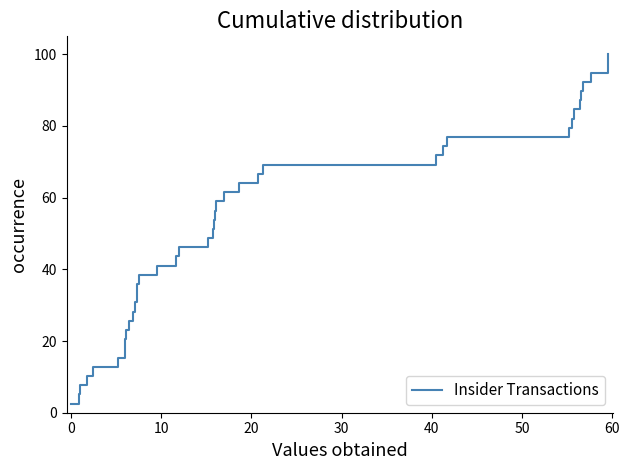

What is the greatest value displayed?

100.0